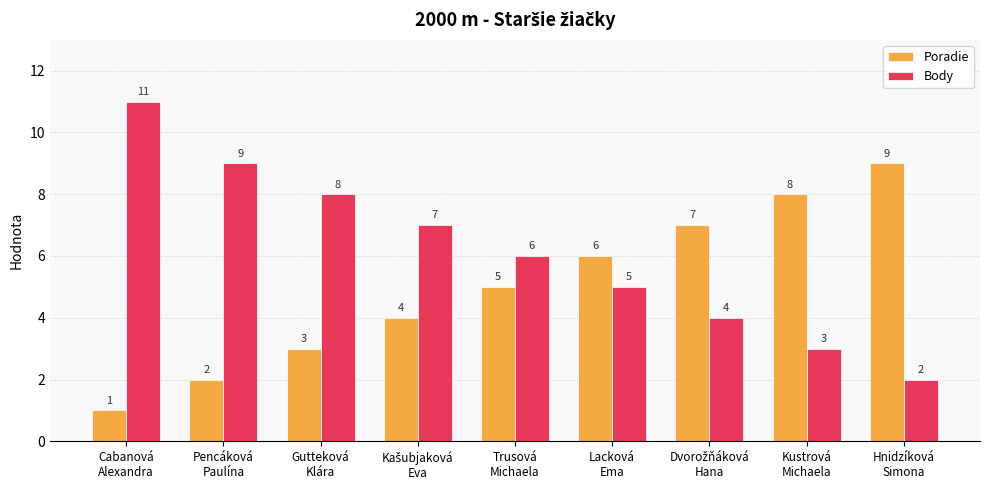

List the series in order of their overall mean, lowest first.

Poradie, Body